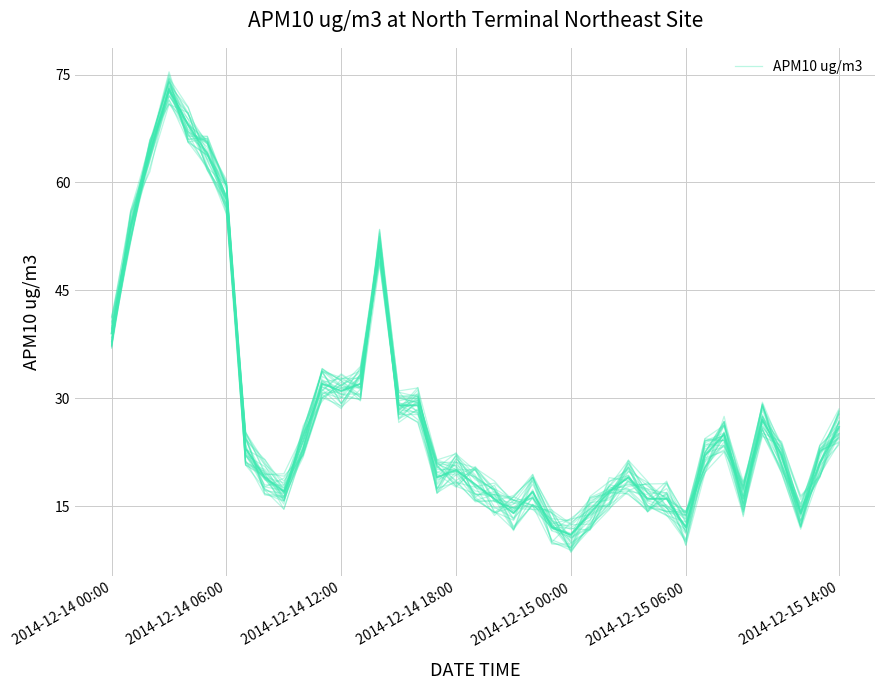

What is the minimum value shown in the chart?

12.1